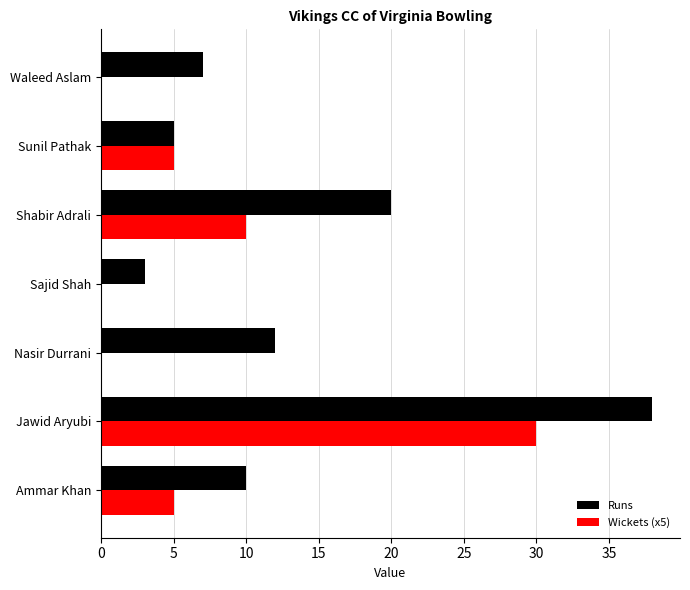

What is the highest value of the Runs series?

38